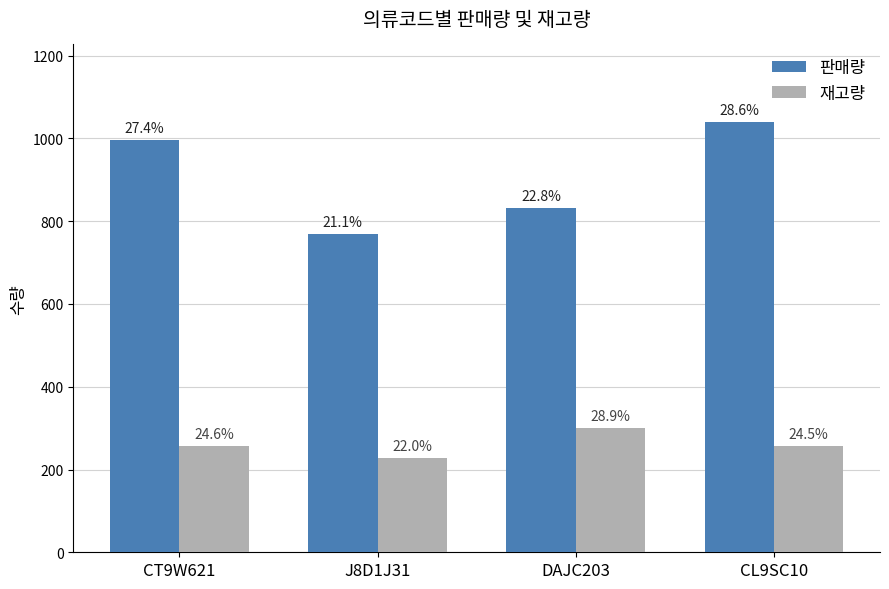

What is the label of the 2nd bar from the left?

J8D1J31